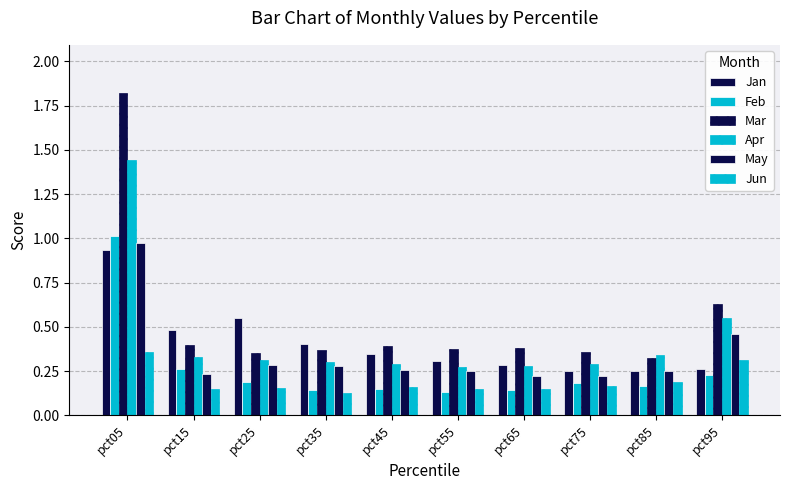

Which has a higher value, pct15 or pct85?

pct15